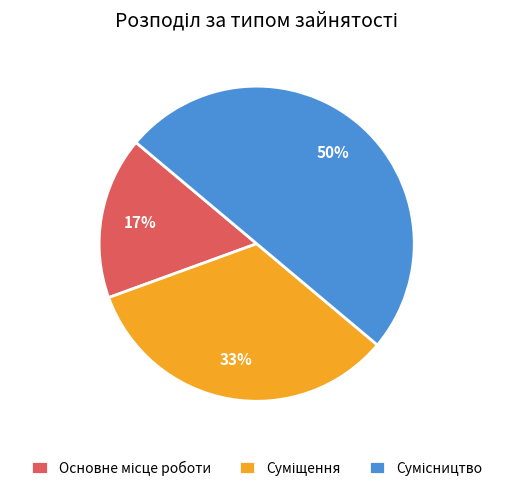

To the nearest percent, what is the difference between the largest and smallest slice percentages?

33%